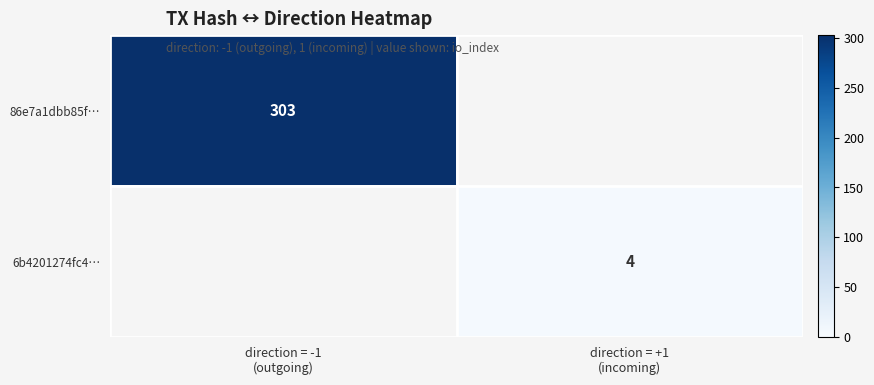

Which category has the lowest value in the 86e7a1dbb85f… series?

direction = +1 (incoming)